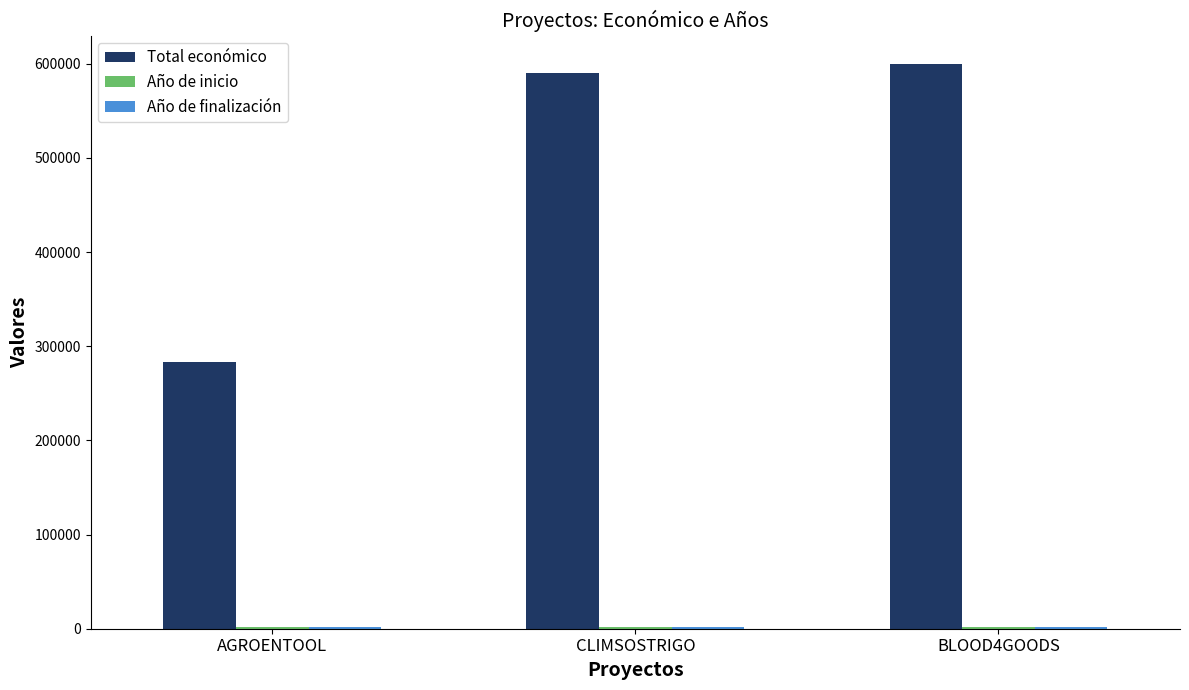

The value of Total económico at BLOOD4GOODS is 599960. True or false?

True